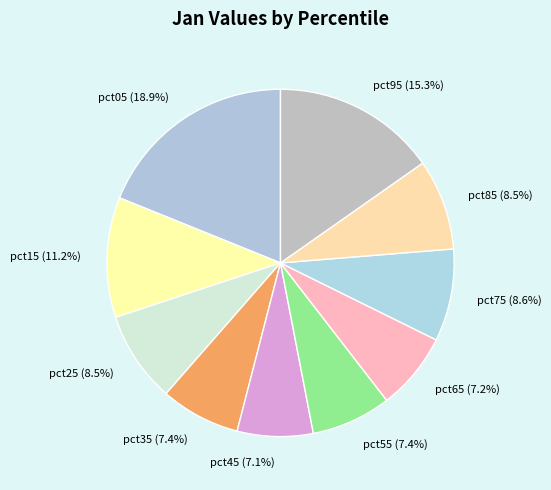

Does any single category account for the majority?

No